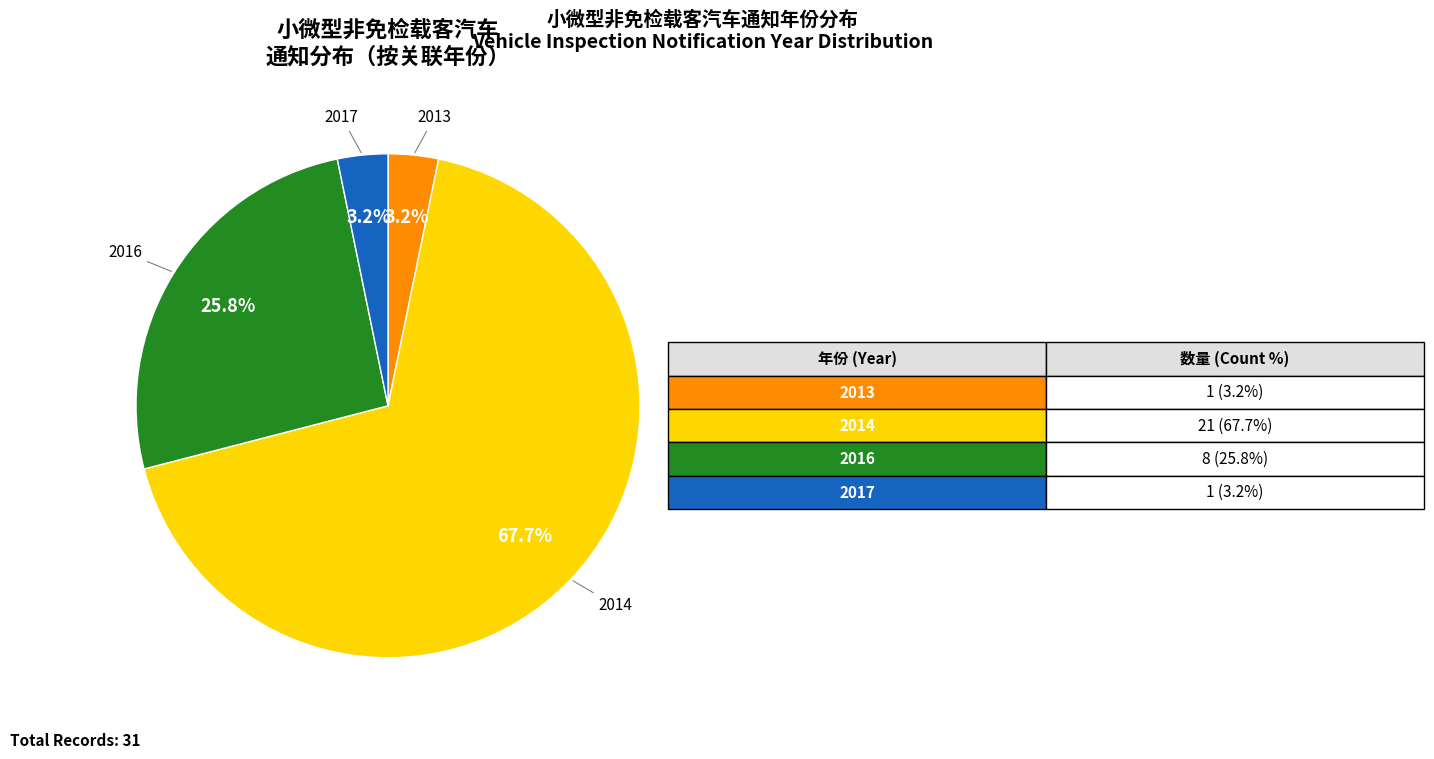

Between 2016 and 2013, which is larger?

2016